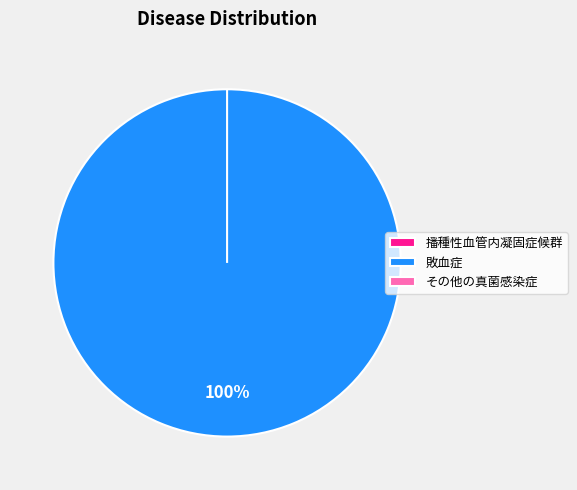

What percentage do 敗血症 and 播種性血管内凝固症候群 together represent?

100.0%